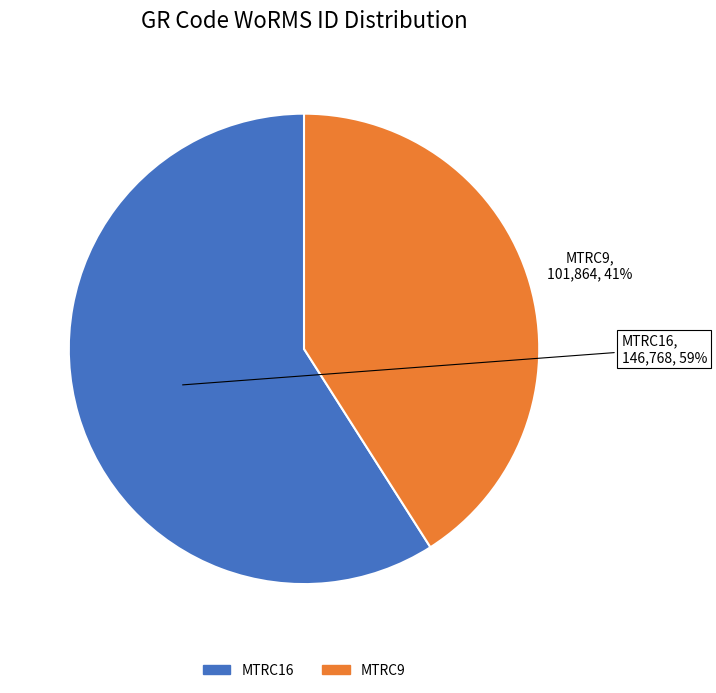

Does MTRC9 account for over 50% of the chart?

No